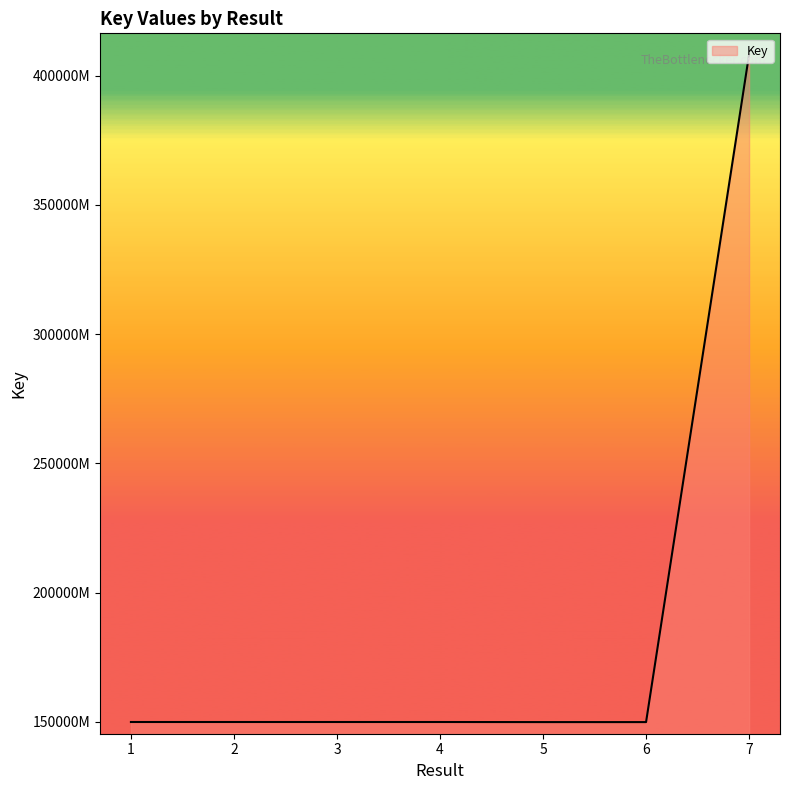

How many points are lower than both their immediate neighbors (excluding endpoints)?

1